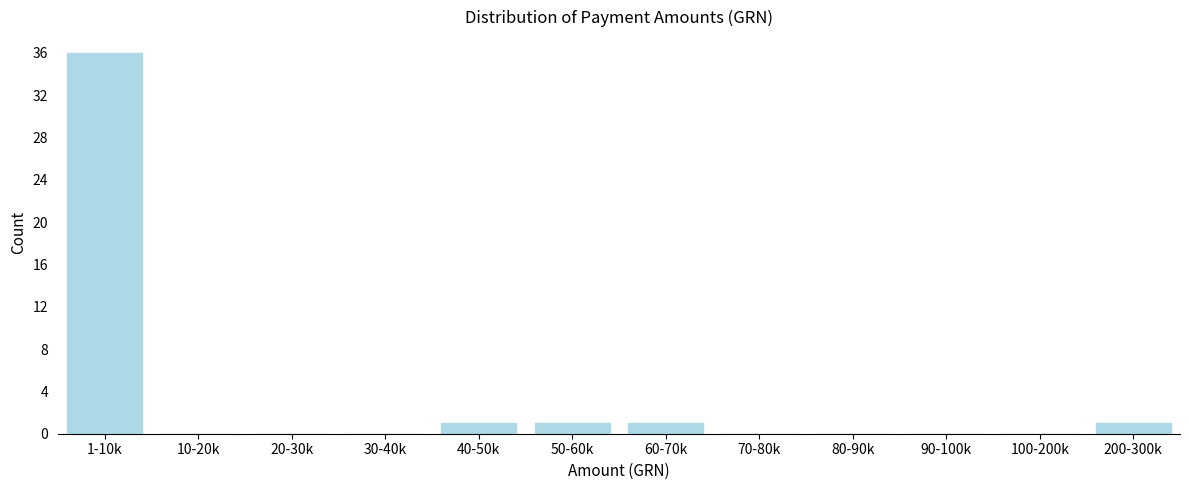

Reading right to left, what are all the values shown in this chart?

200-300k=1	100-200k=0	90-100k=0	80-90k=0	70-80k=0	60-70k=1	50-60k=1	40-50k=1	30-40k=0	20-30k=0	10-20k=0	1-10k=36